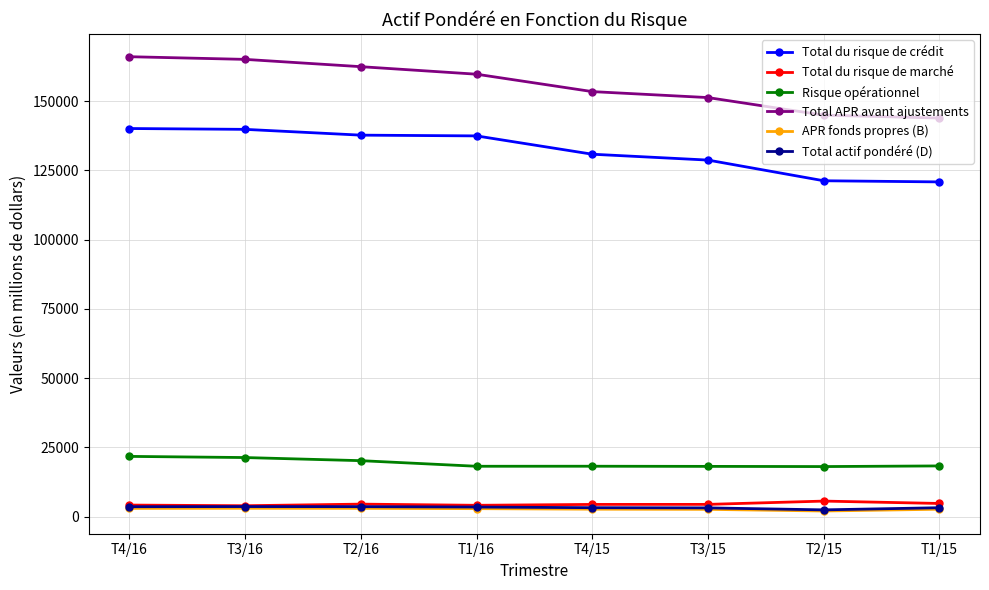

What is the greatest value displayed?

166019